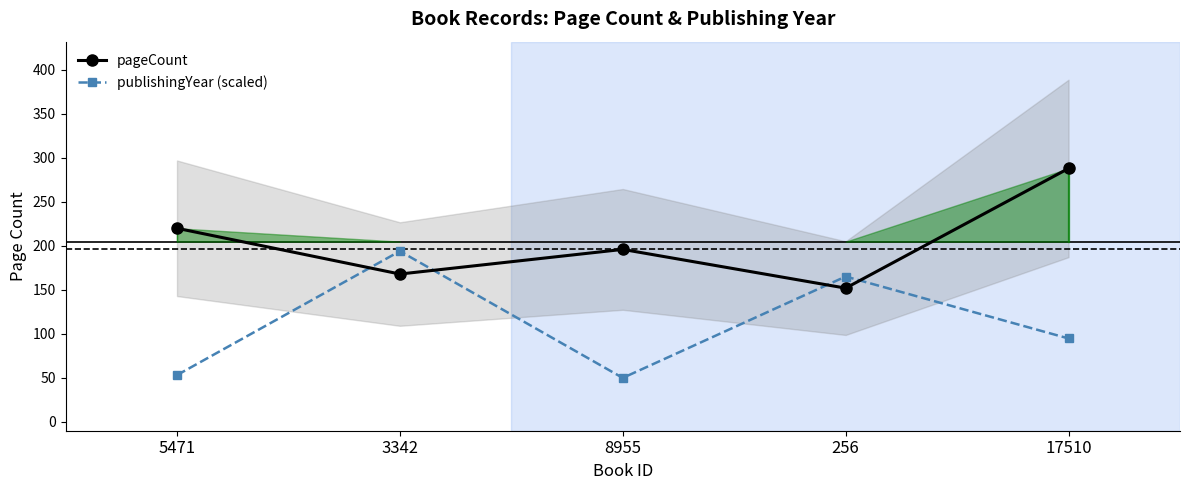

List the labels in order of publishingYear (scaled) value, smallest first.

8955, 5471, 17510, 256, 3342